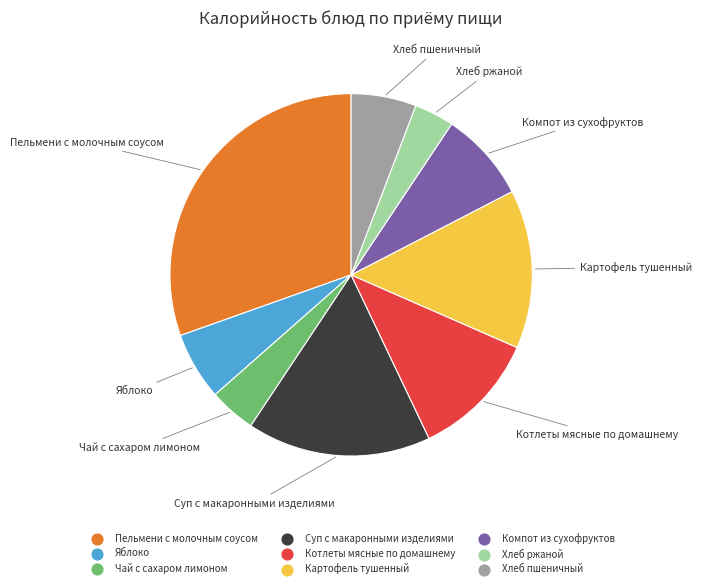

Which slice is the largest?

Пельмени с молочным соусом